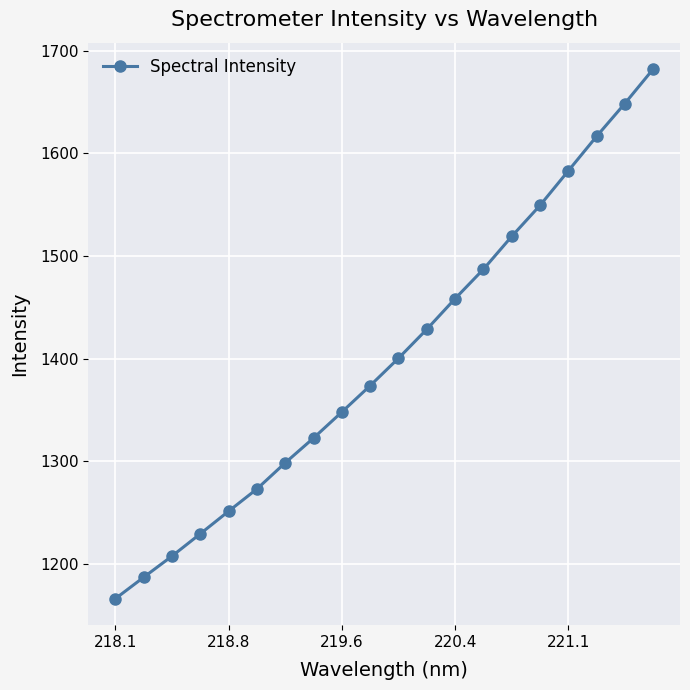

How many data points are less than 1400?

10